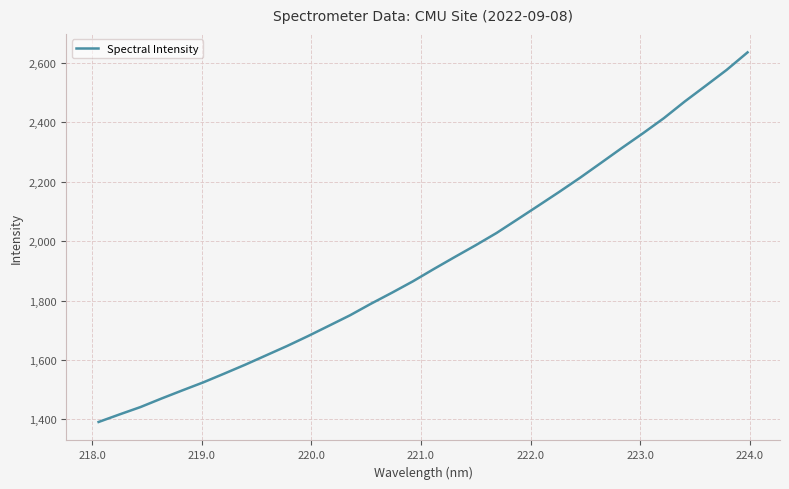

What is the greatest value displayed?

2634.9